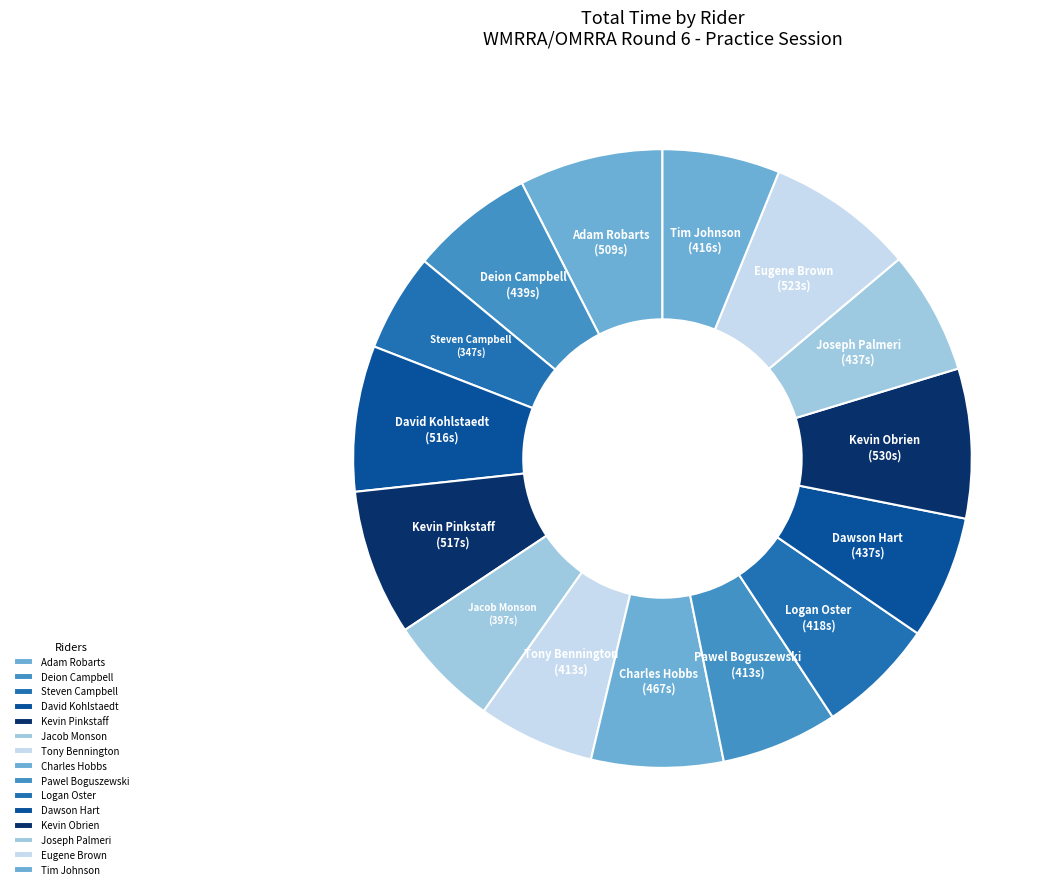

Rank the categories by value from lowest to highest.

Steven Campbell, Jacob Monson, Tony Bennington, Pawel Boguszewski, Tim Johnson, Logan Oster, Dawson Hart, Joseph Palmeri, Deion Campbell, Charles Hobbs, Adam Robarts, David Kohlstaedt, Kevin Pinkstaff, Eugene Brown, Kevin Obrien